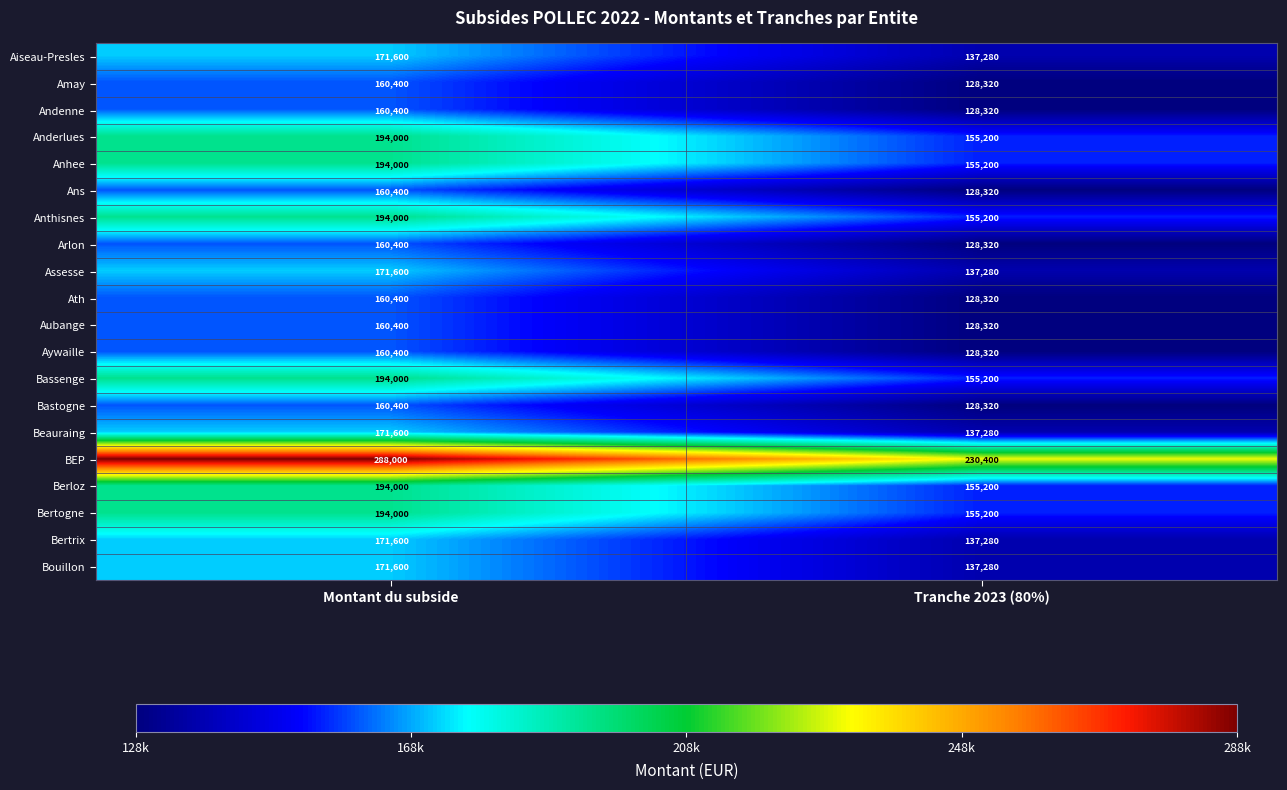

Which label corresponds to the smallest value in the chart?

Tranche 2023 (80%)